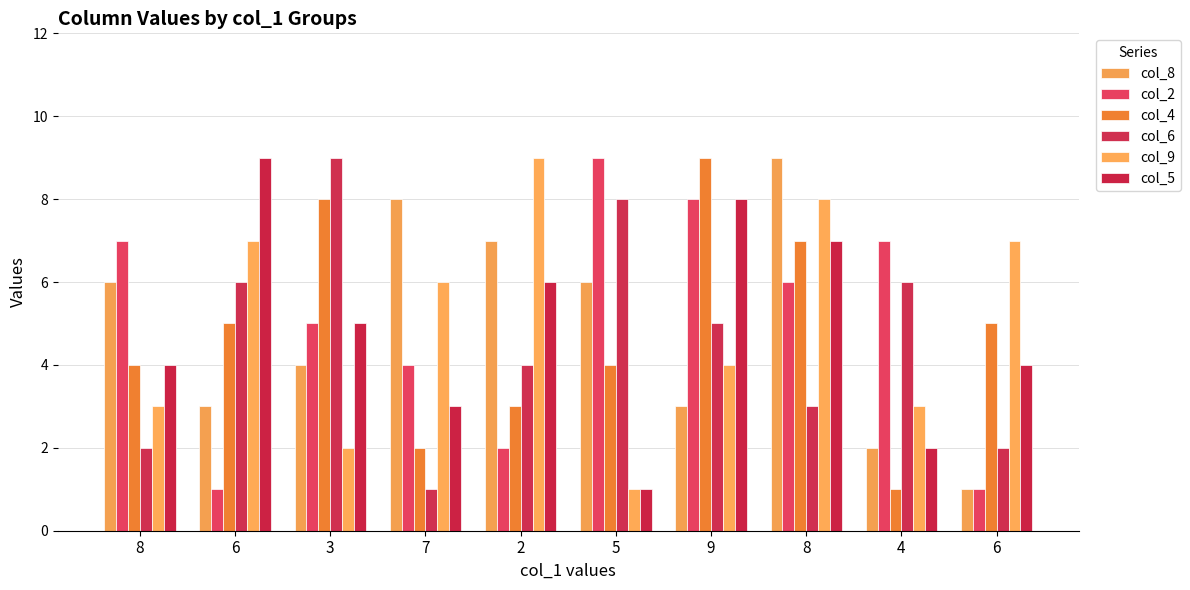

What is the average value of the col_5 series?

5